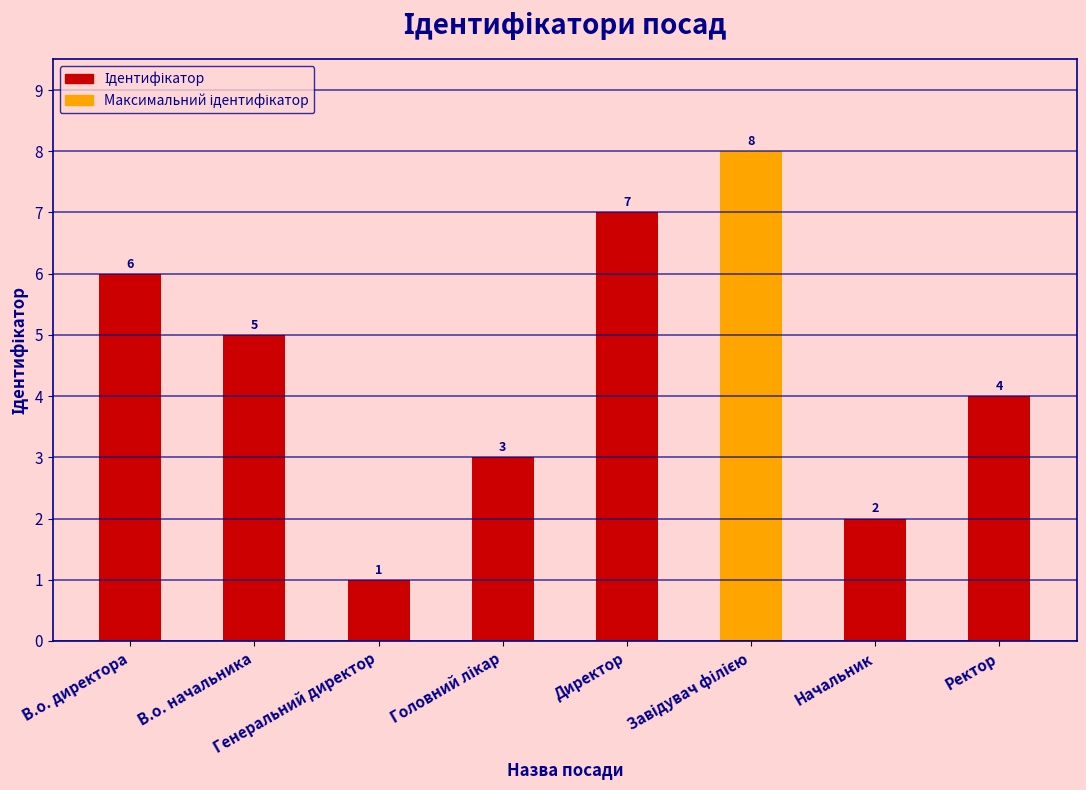

Count the number of data series in this chart.

1